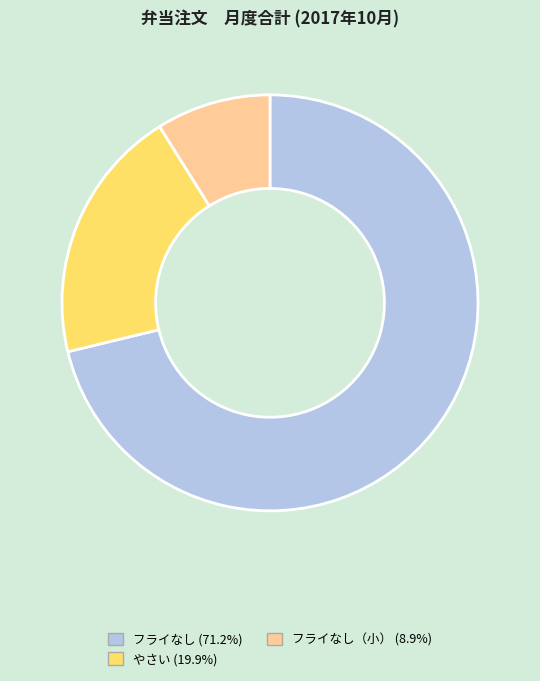

Does any single category account for the majority?

Yes